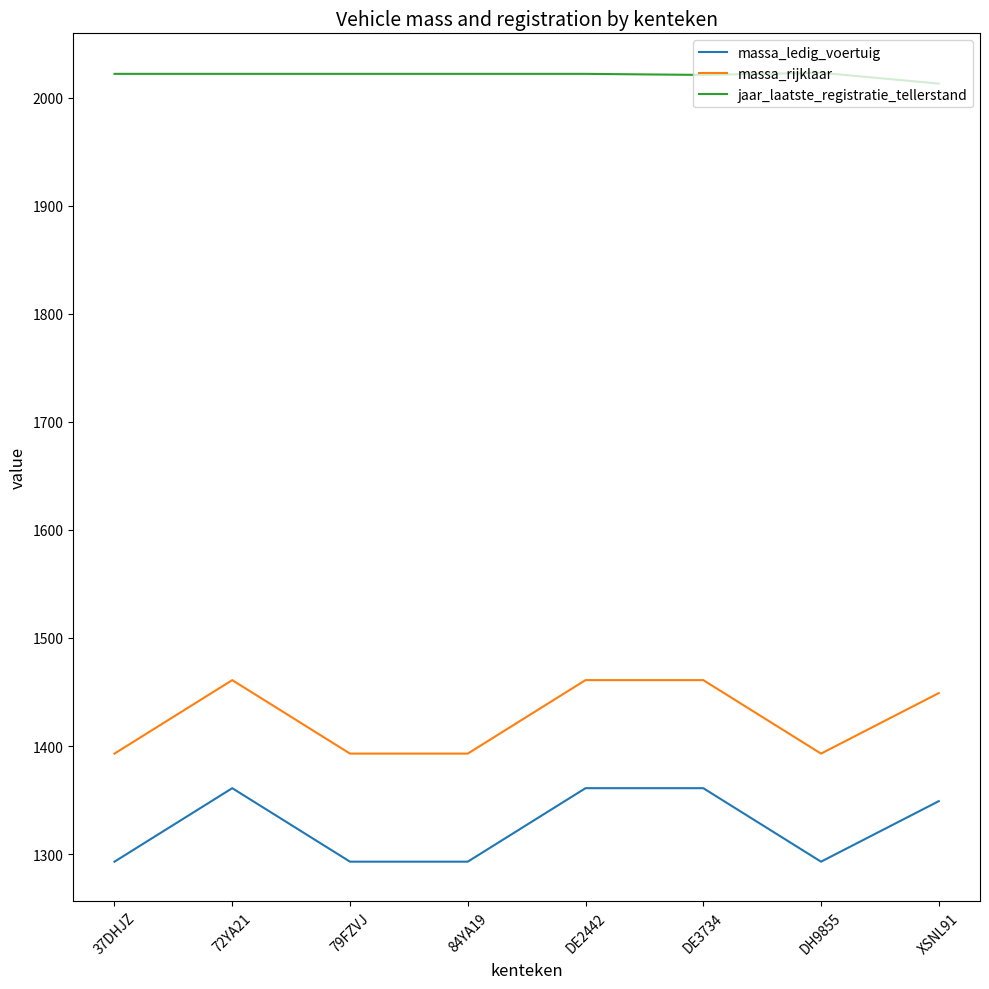

Rank the series at DE2442 from lowest to highest value.

massa_ledig_voertuig, massa_rijklaar, jaar_laatste_registratie_tellerstand